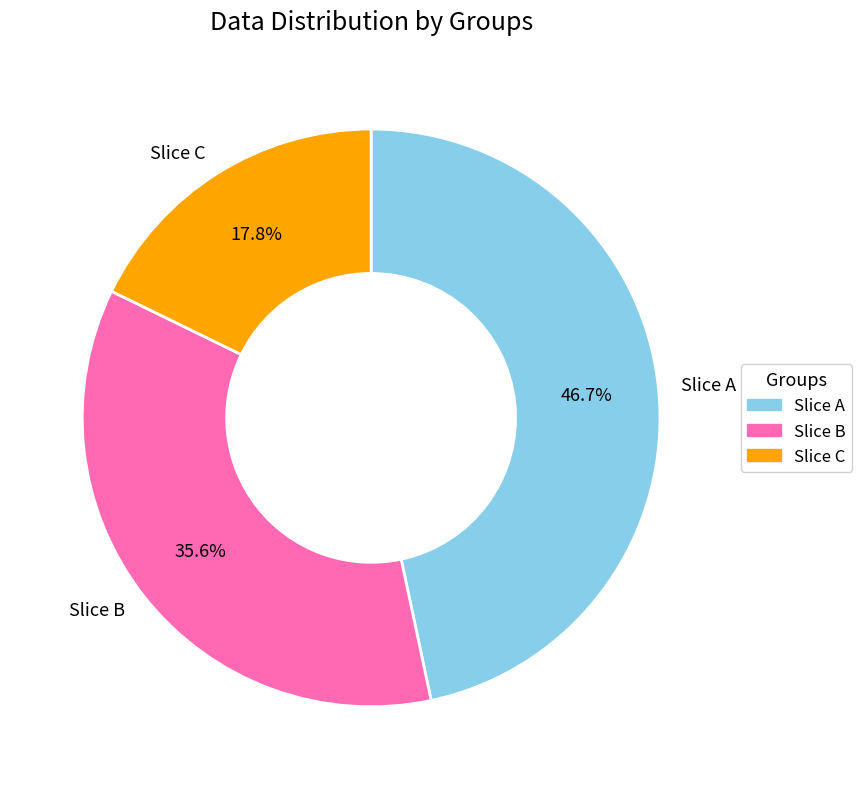

Rank the categories by value from highest to lowest.

Slice A, Slice B, Slice C